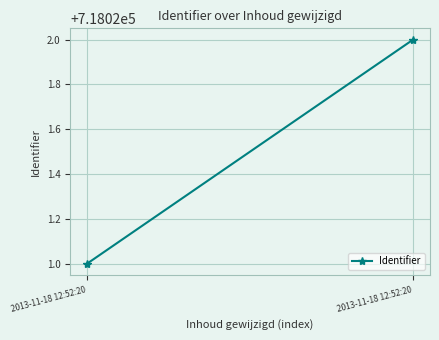

What is the sum of the values at 2013-11-18 12:52:20 and 2013-11-18 12:52:20?

1436043